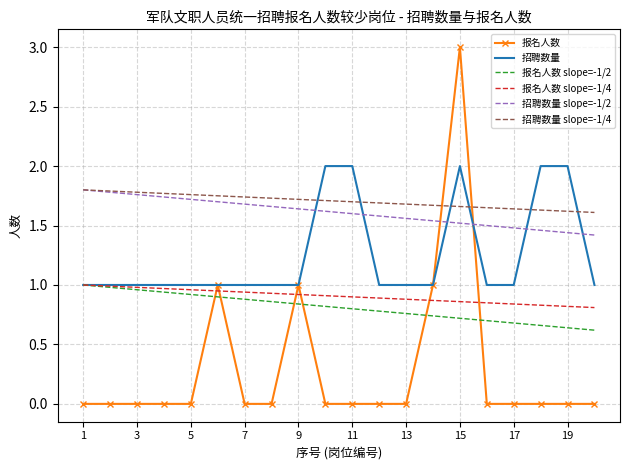

What is the total value across all series at 14?

2